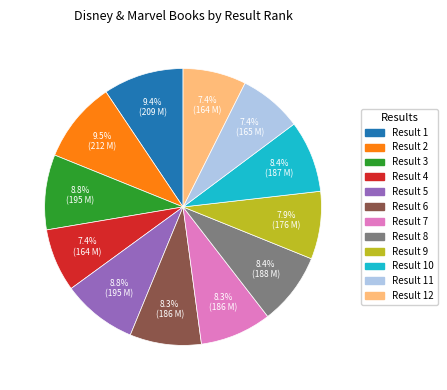

How much of the chart is everything except Result 10?

91.6%